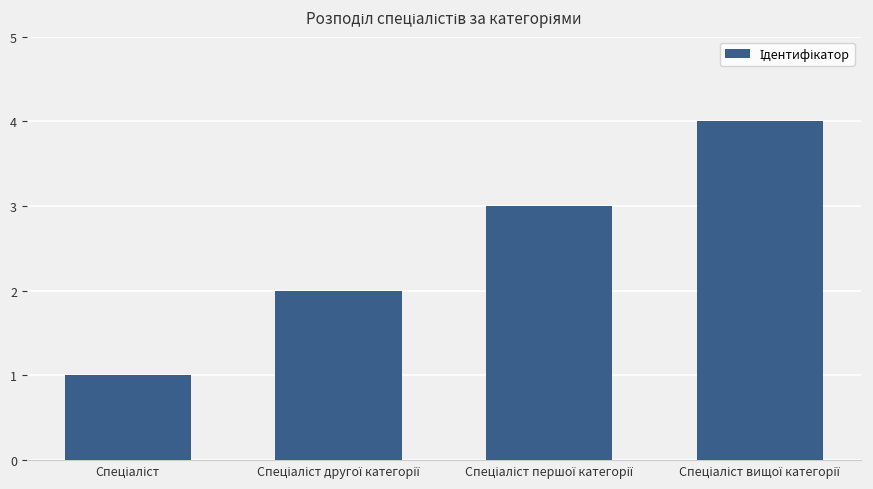

What is the difference between the maximum and minimum values?

3